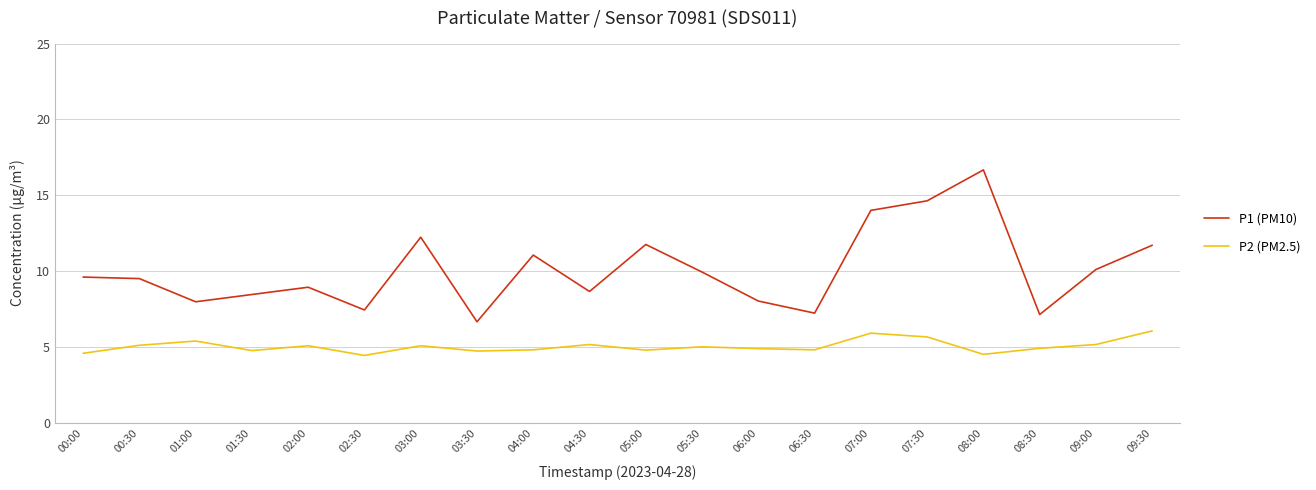

Between 00:00 and 06:30, which series saw the biggest shift?

P1 (PM10)